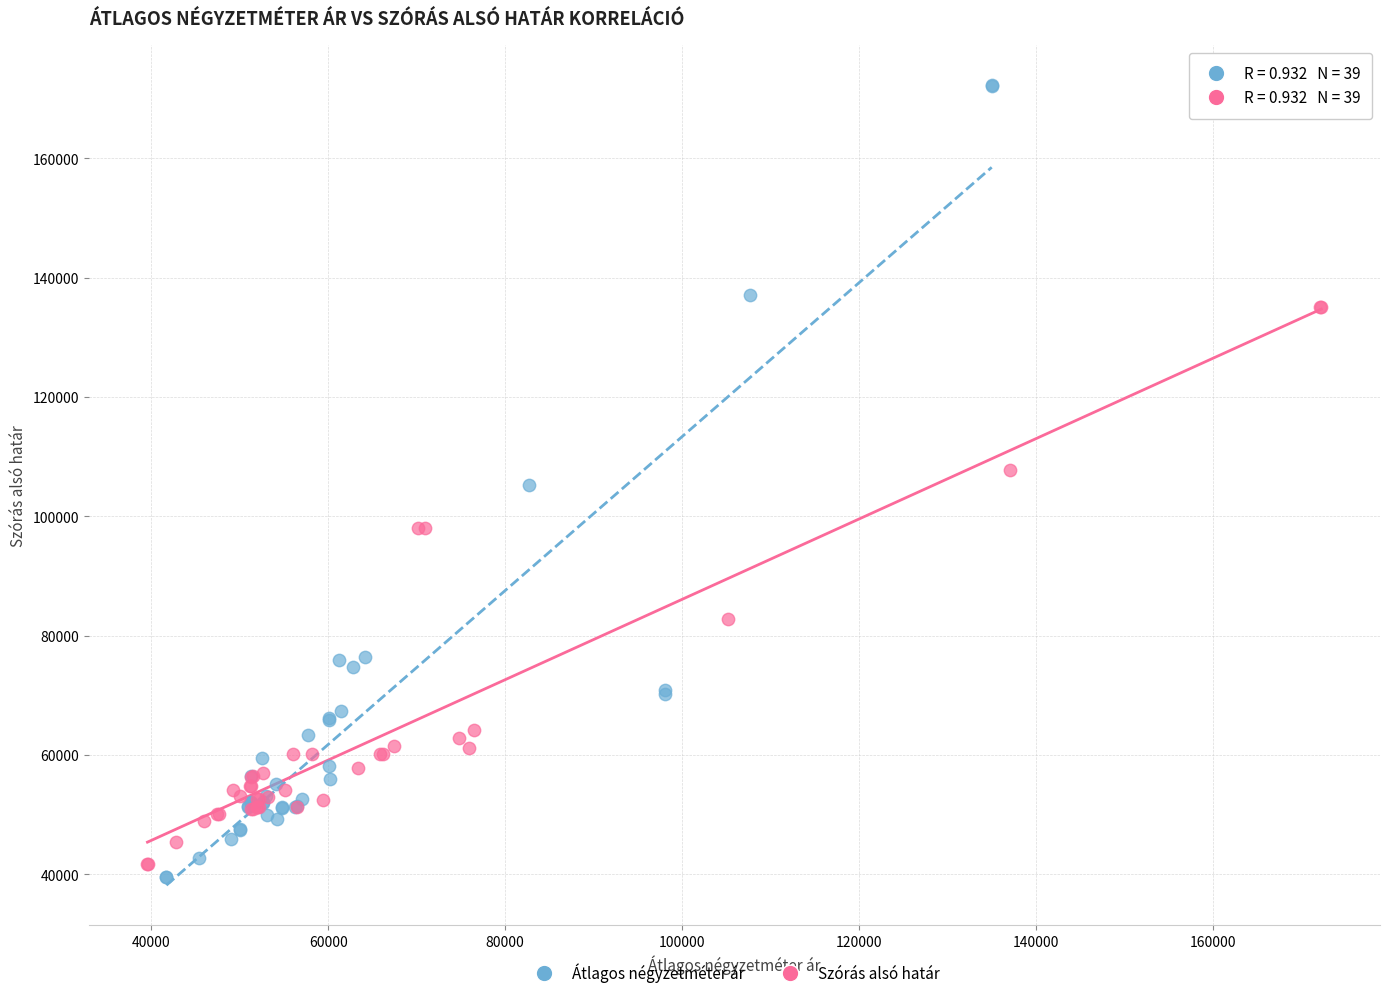

Which series has the largest Y range (max minus min)?

Átlagos négyzetméter ár